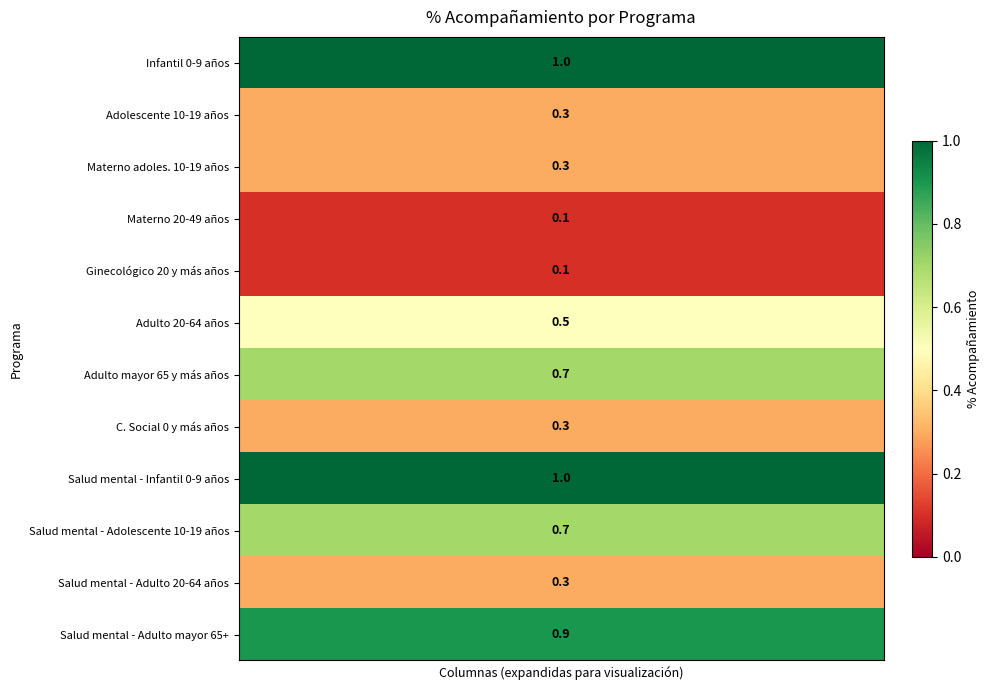

What is the average value of the Adulto mayor 65 y más años series?

0.7